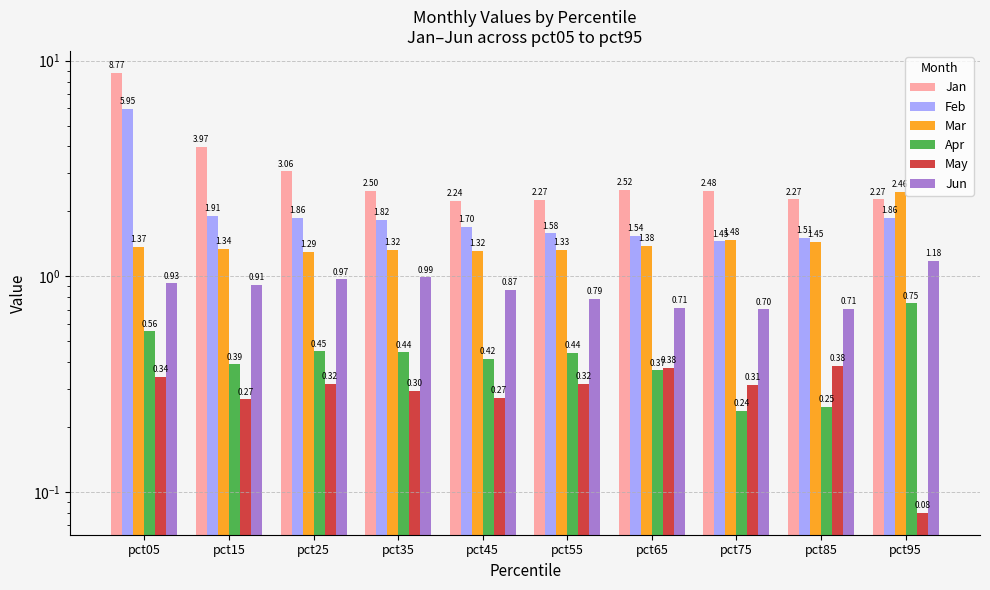

Count the number of categories in the chart.

10